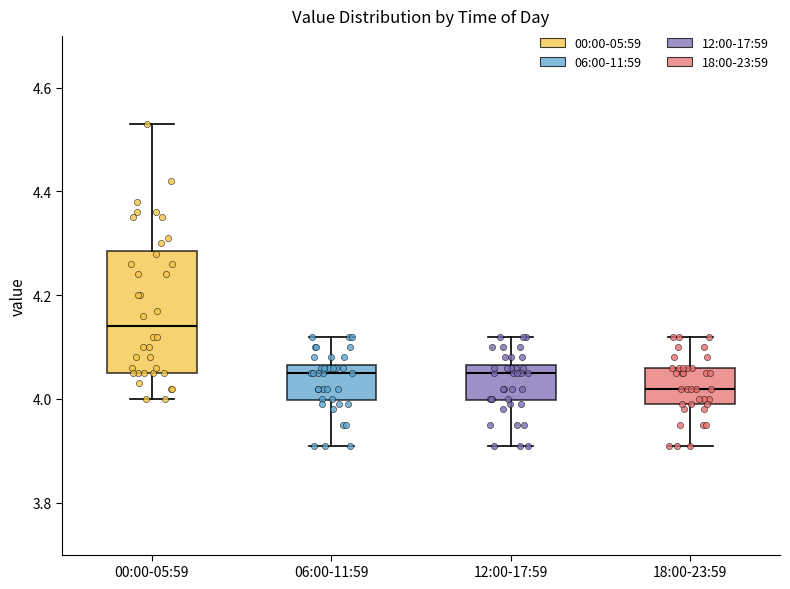

Reading left to right, read every box against the y-axis: the position of its median line, the range the box covers, and the ends of its whiskers. The values are not printed on the chart, so give them approximately, as read against the axis.

00:00-05:59: median 4.14, box 4.06 to 4.28, whiskers 4.00 to 4.54
06:00-11:59: median 4.06 (just below the box's upper edge), box 4.00 to 4.06, whiskers 3.92 to 4.12
12:00-17:59: median 4.06 (just below the box's upper edge), box 4.00 to 4.06, whiskers 3.92 to 4.12
18:00-23:59: median 4.02, box 4.00 to 4.06, whiskers 3.92 to 4.12